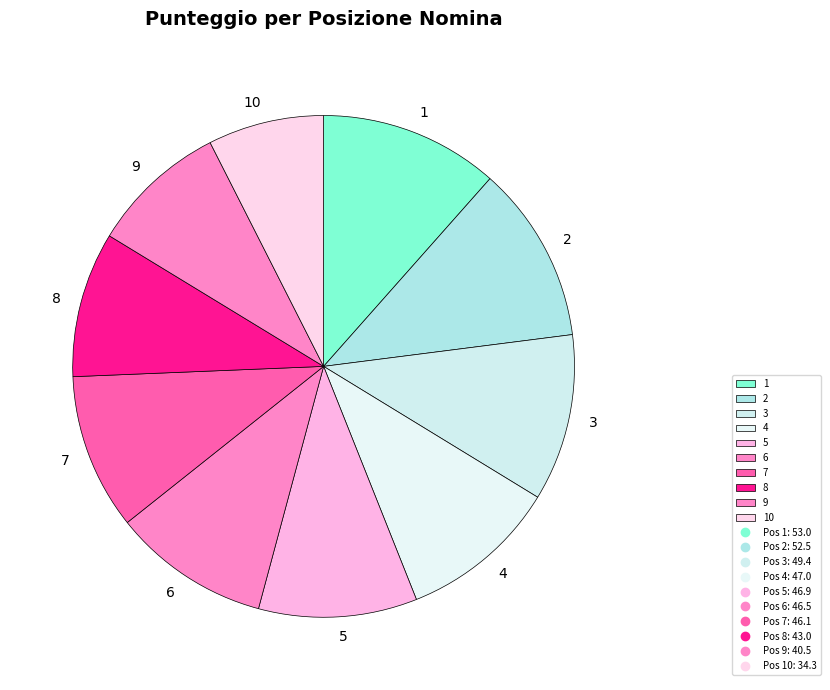

Is it true that 9 is 9% of the pie?

True